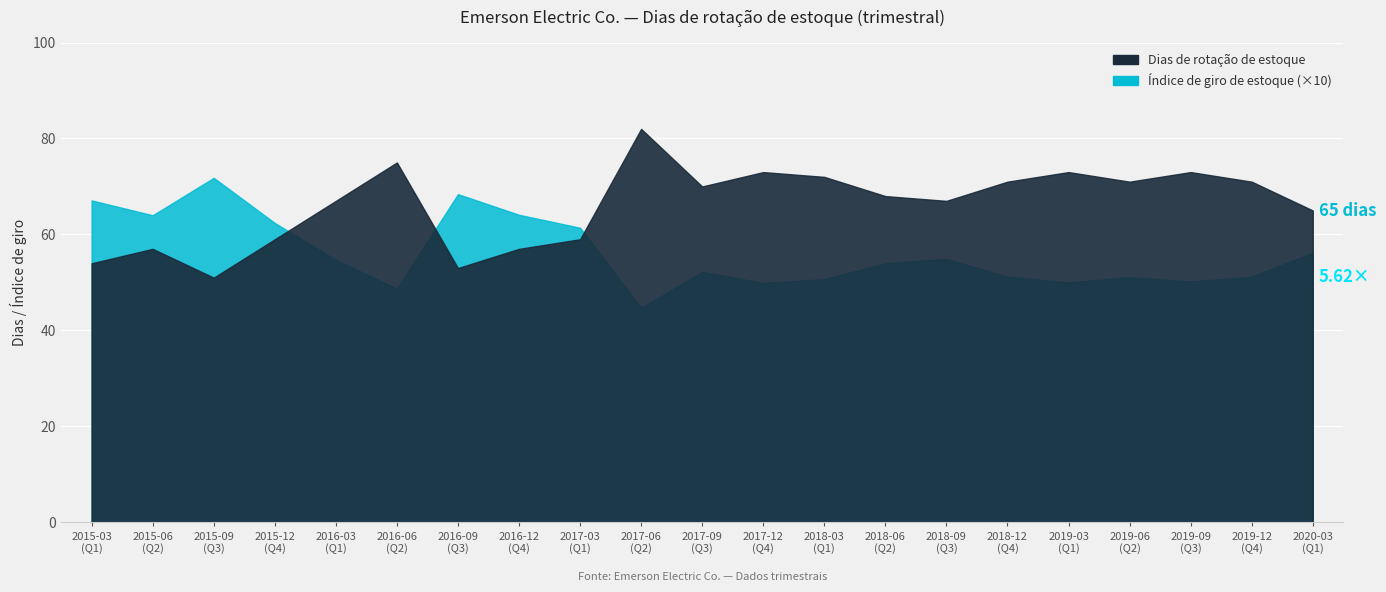

True or false: Índice de giro de estoque has more than 2 interior local peaks.

True